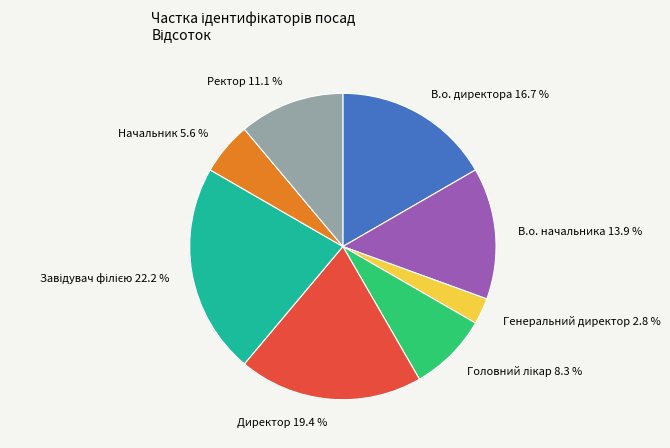

Which slice is the smallest?

Генеральний директор